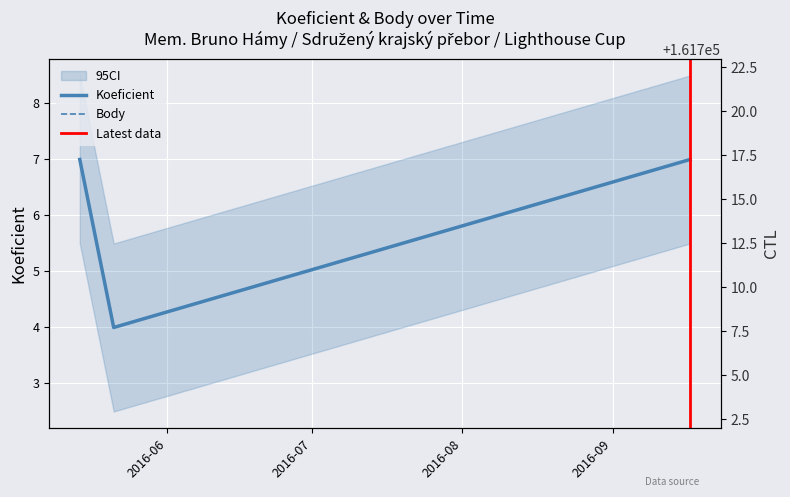

How many values in the Koeficient series are below 7?

1